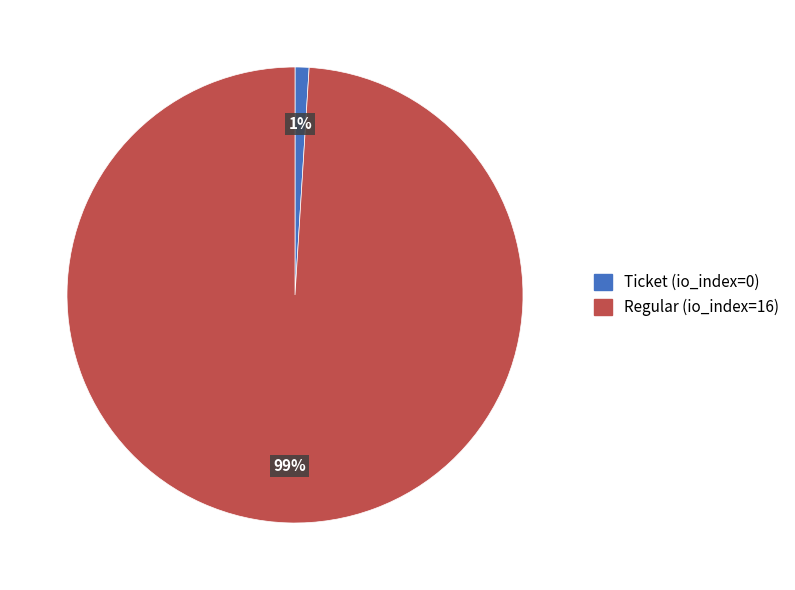

Between Regular (io_index=16) and Ticket (io_index=0), which is larger?

Regular (io_index=16)